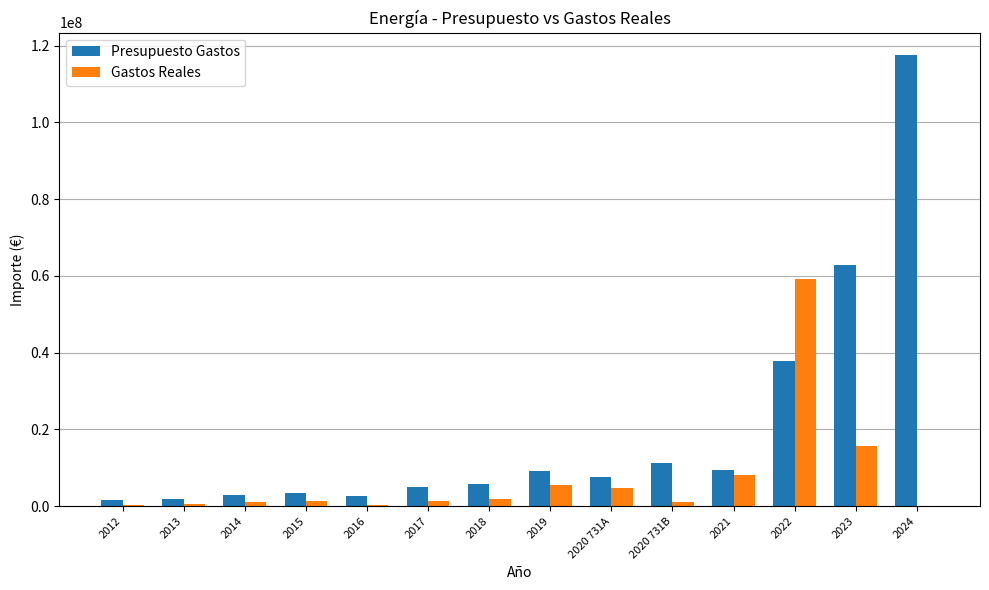

Between 2016 and 2024, which series saw the biggest shift?

Presupuesto Gastos